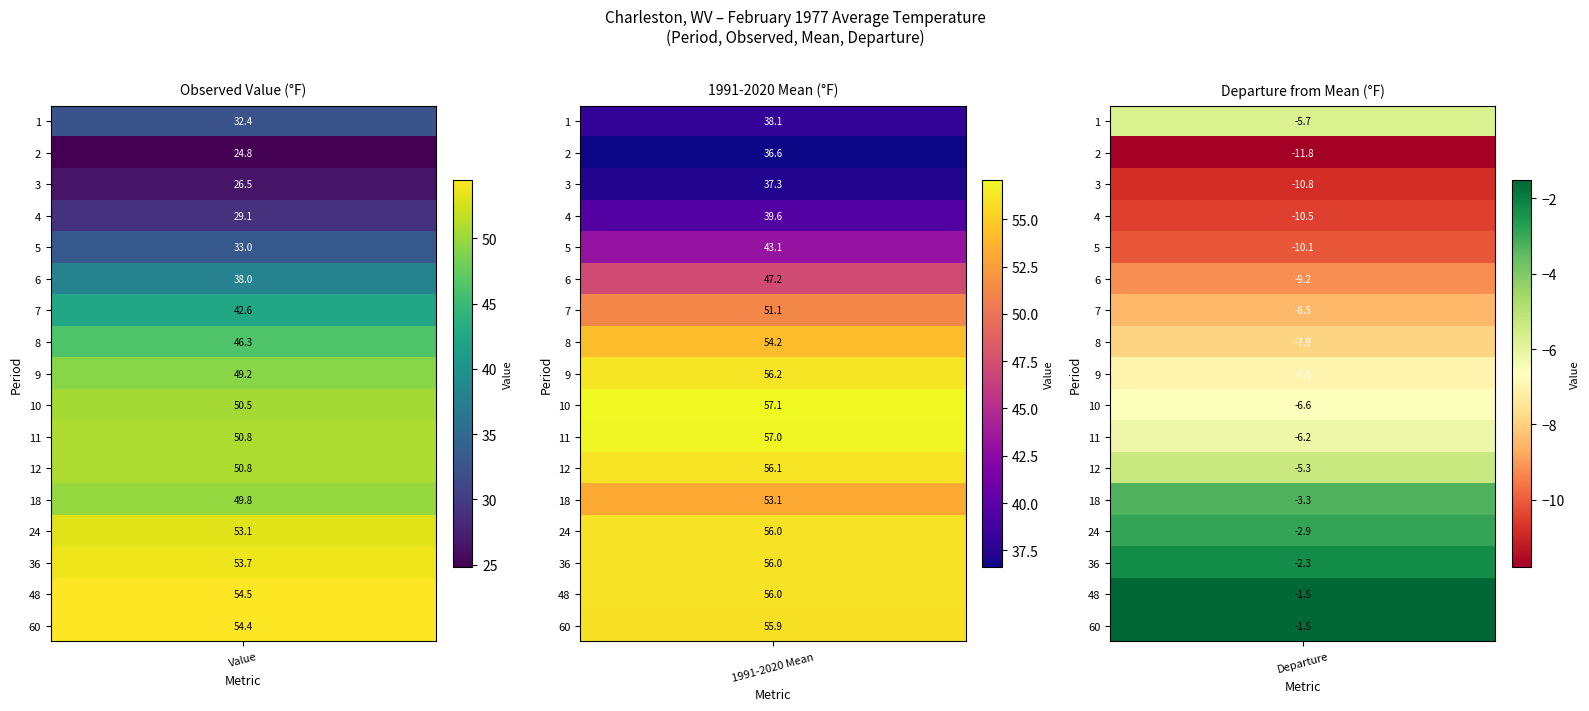

What is the sum of all Value values?

739.5